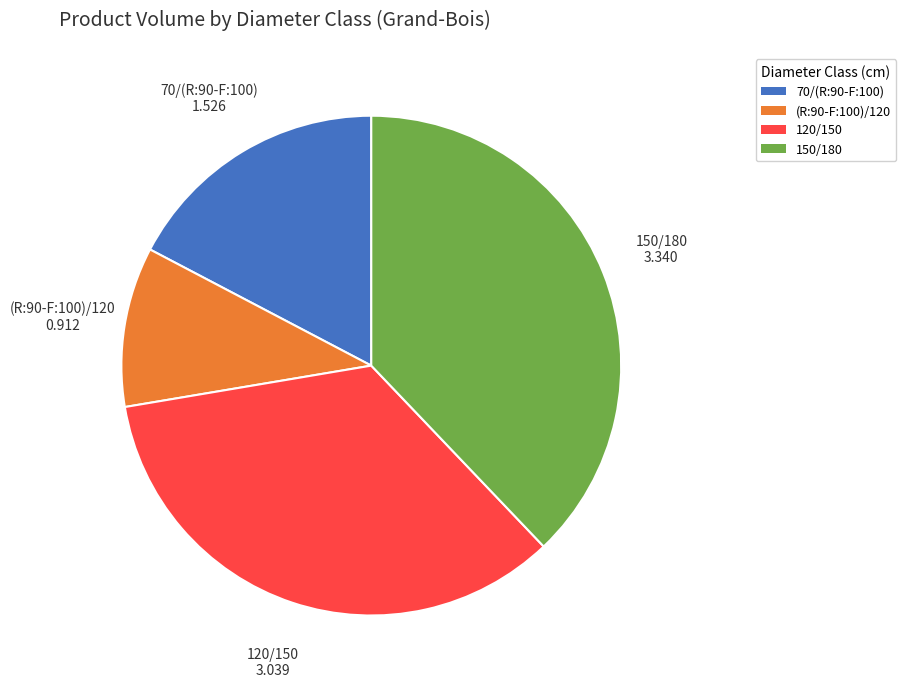

What is the largest slice in the pie chart?

150/180